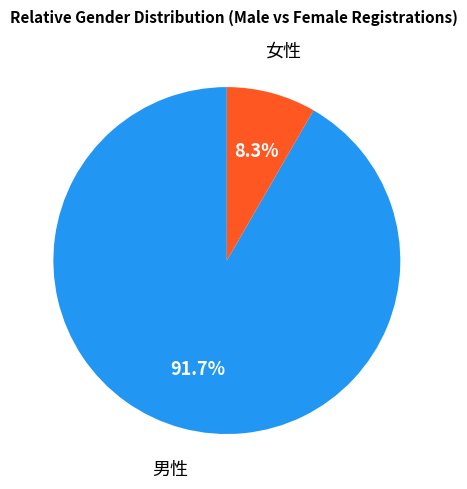

True or false: 女性 accounts for 8% of the total.

True